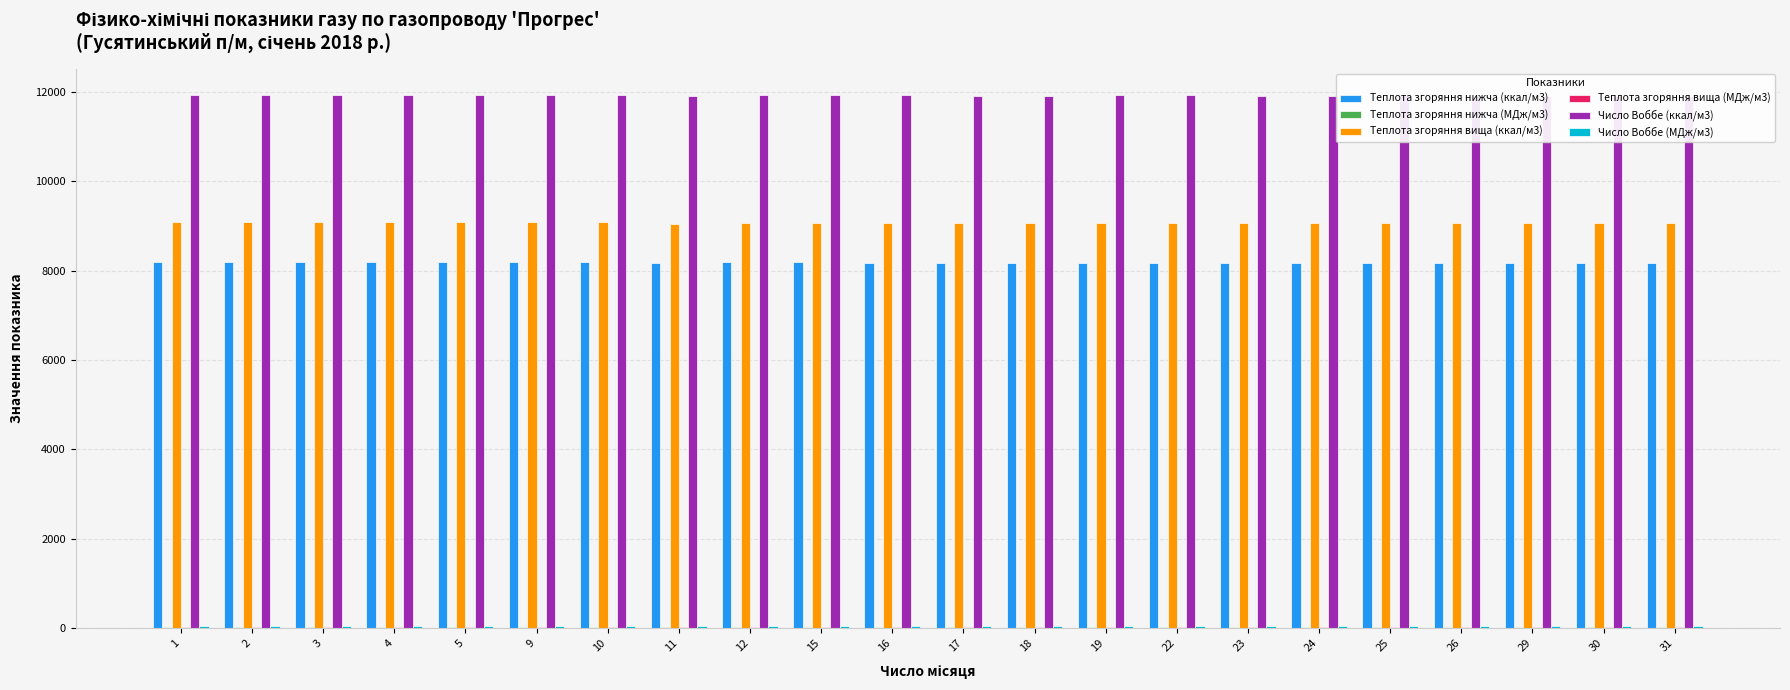

Which series has the largest total across all categories?

Число Воббе (ккал/м3)